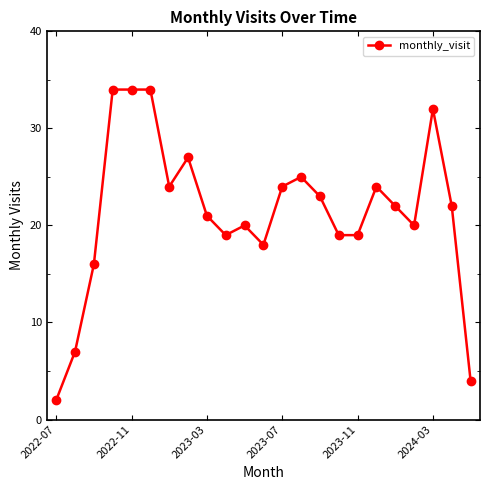

What is the sum of all values?

490